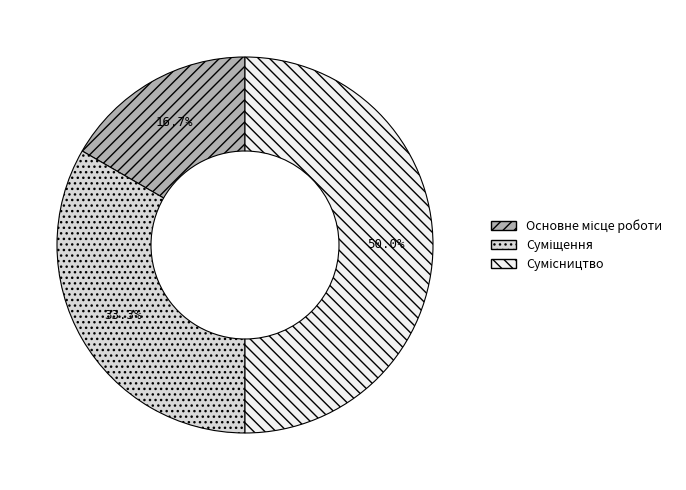

To the nearest percent, what is the difference between the Сумісництво and Основне місце роботи slice percentages?

33%